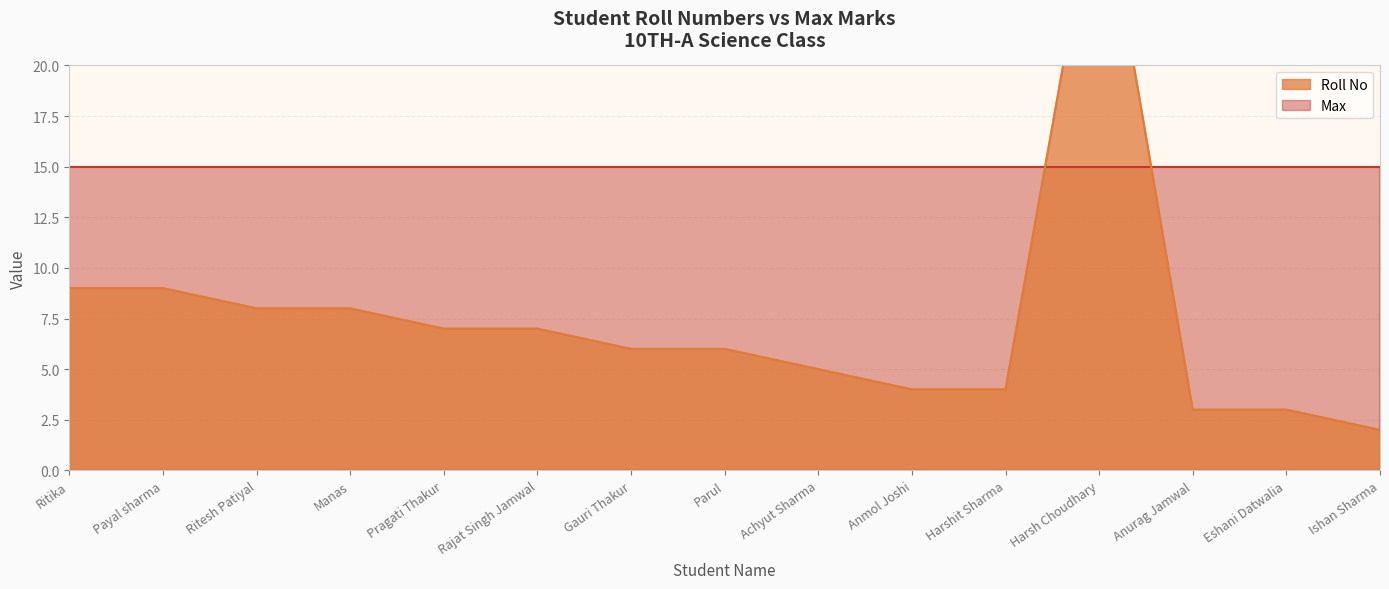

How many points are higher than both their immediate neighbors (excluding endpoints)?

1